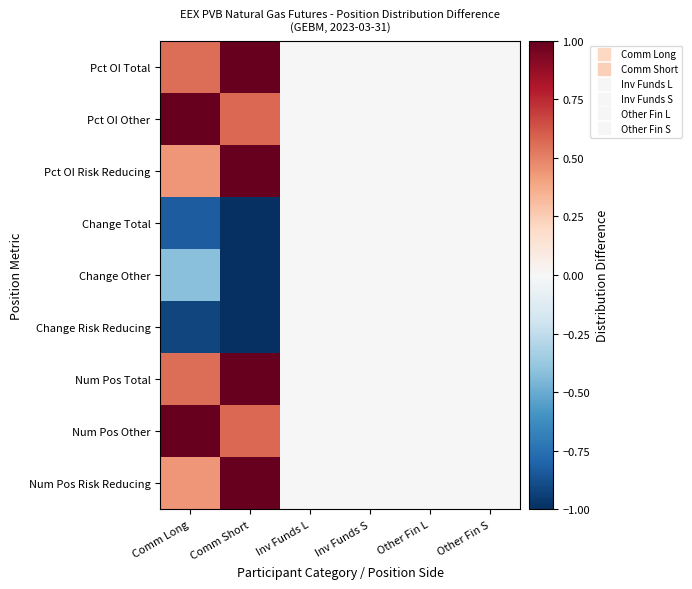

At which category is the sum across all series the highest?

Comm Short